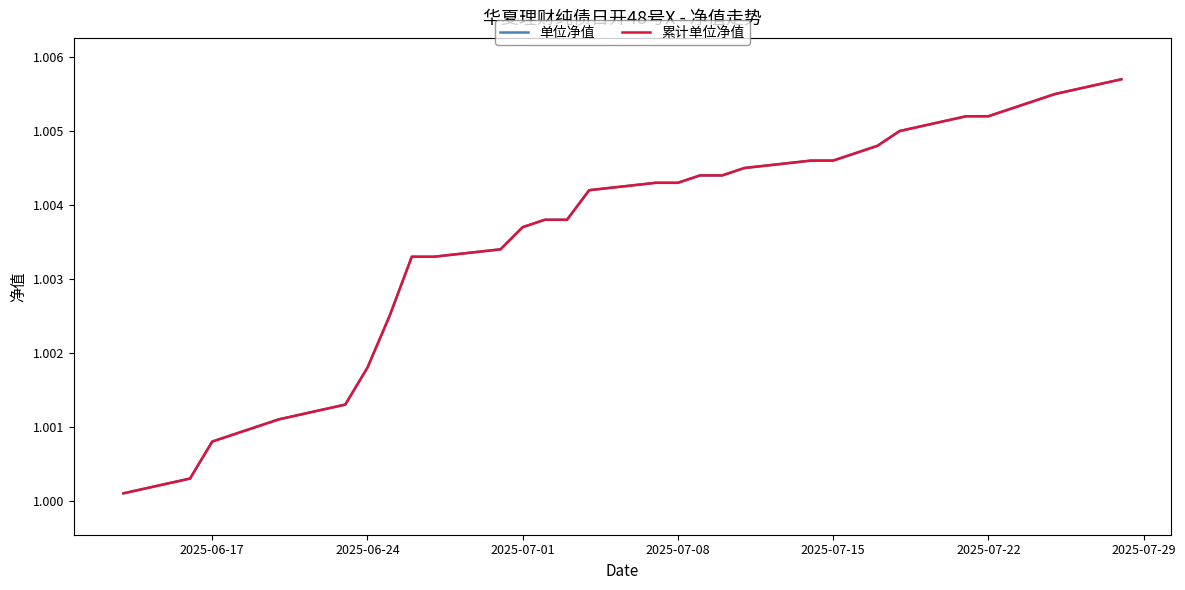

True or false: 单位净值 and 累计单位净值 intersect in this chart.

False